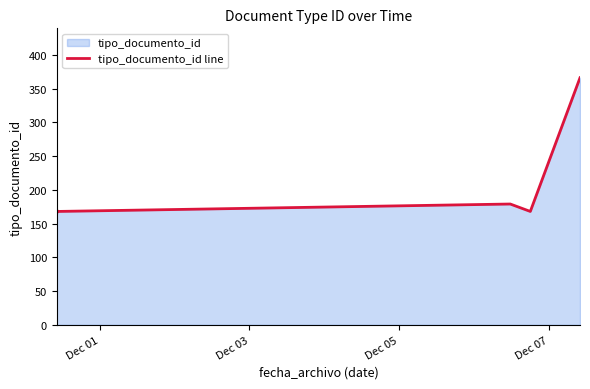

What is the maximum value shown in the chart?

366